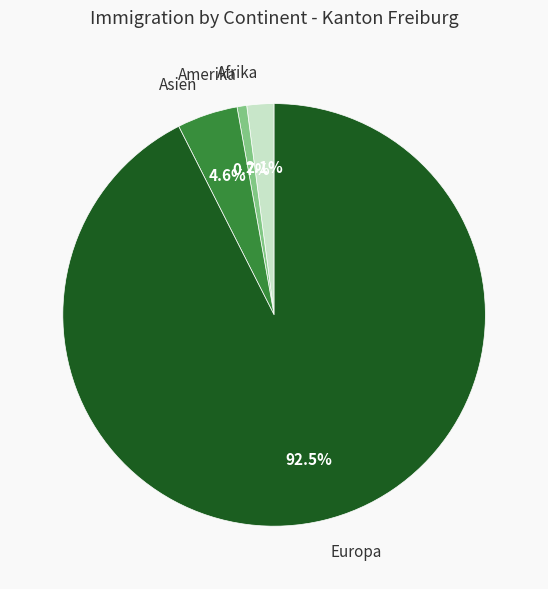

Does Afrika represent more than half of the total?

No